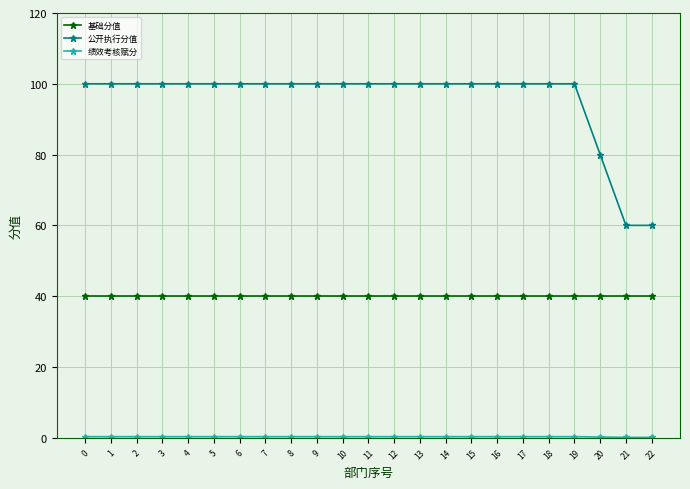

How many lines are shown in the chart?

3